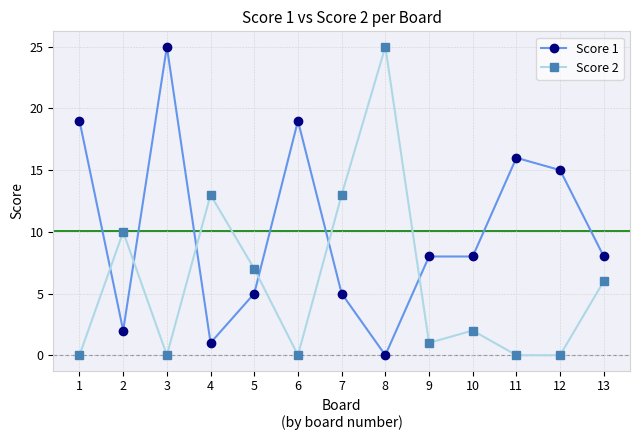

How many categories are shown in the chart?

13